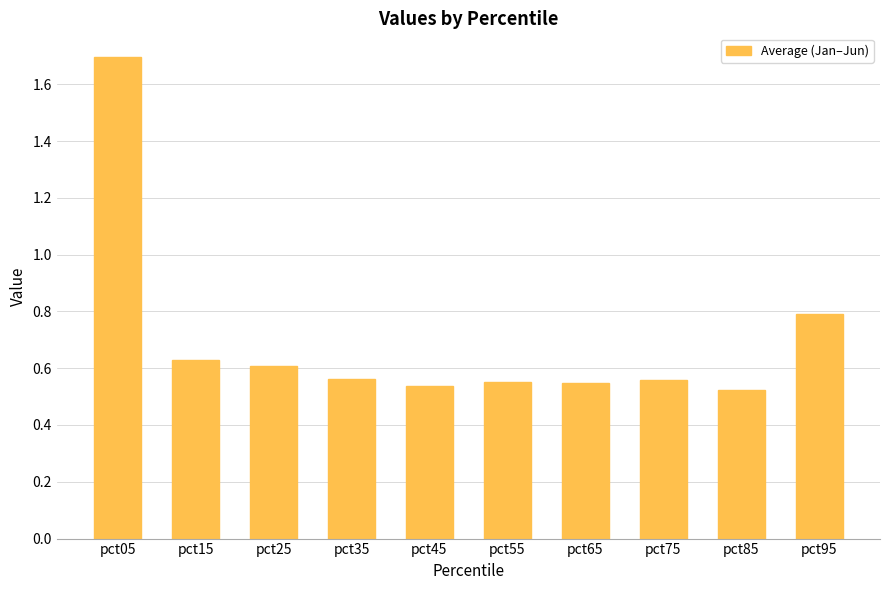

Is it true that the value at pct25 is 0.2?

False